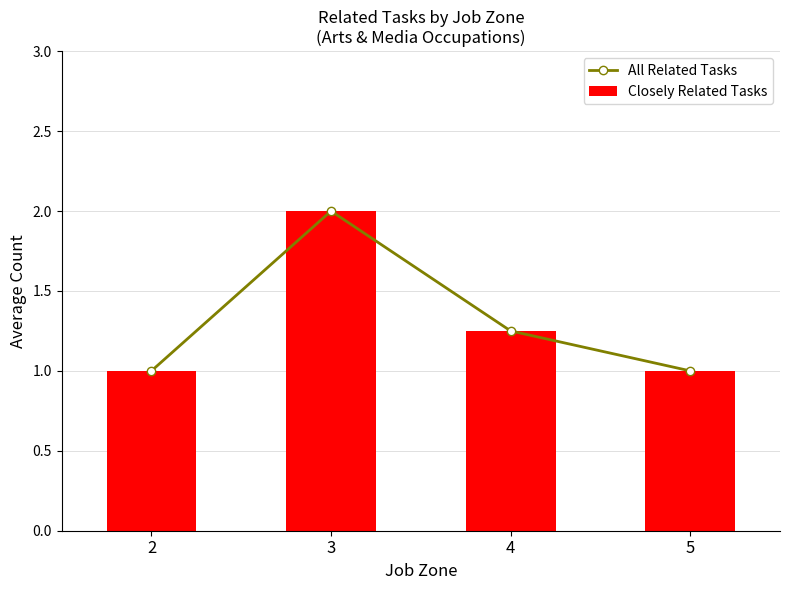

Reading left to right, transcribe all the data shown in this chart.

All Related Tasks: 1.0	2.0	1.2	1.0
Closely Related Tasks: 1.0	2.0	1.2	1.0